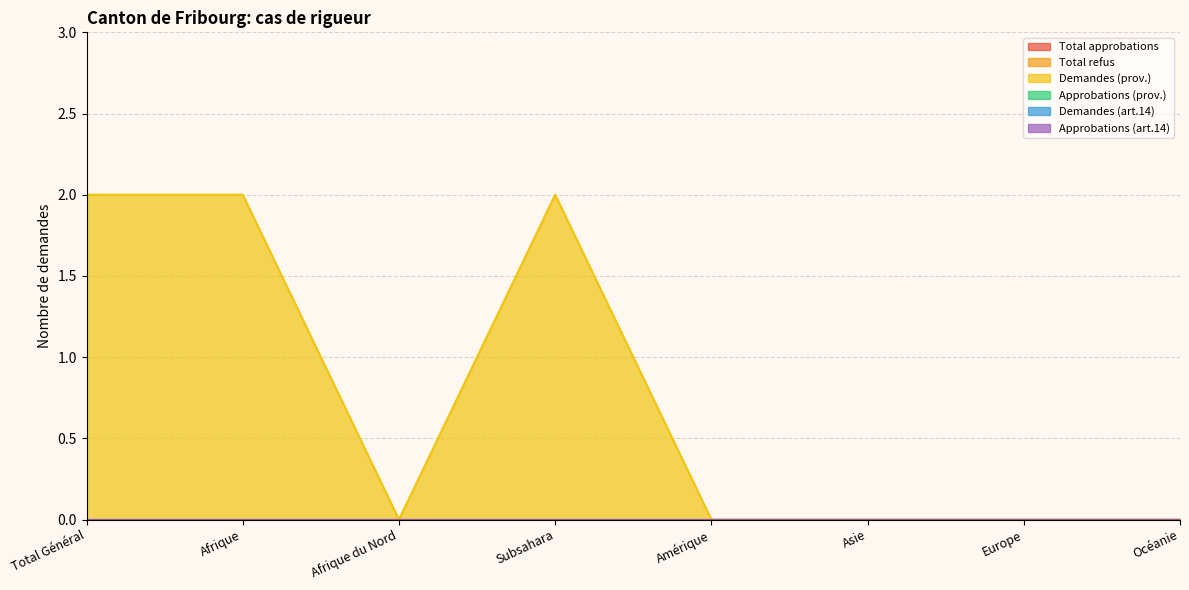

True or false: Demandes (art.14) and Total refus intersect in this chart.

False